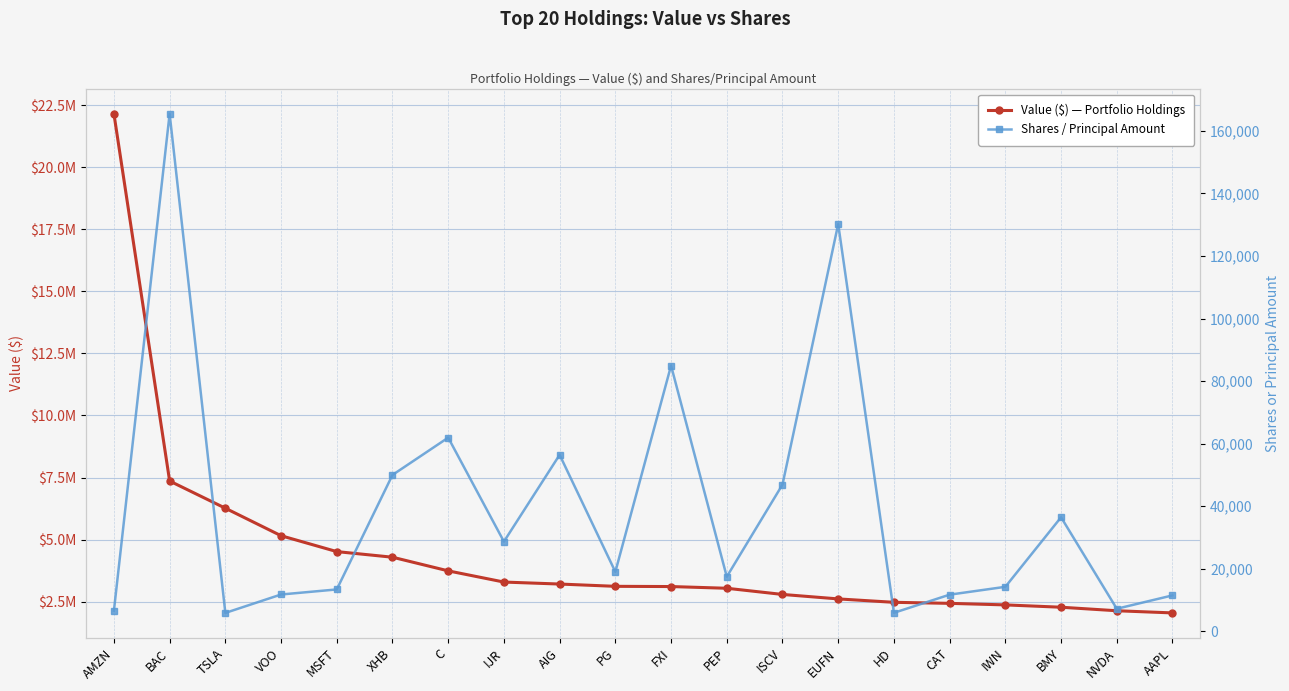

At which label is Value ($) — Portfolio Holdings closest to 12100500?

BAC